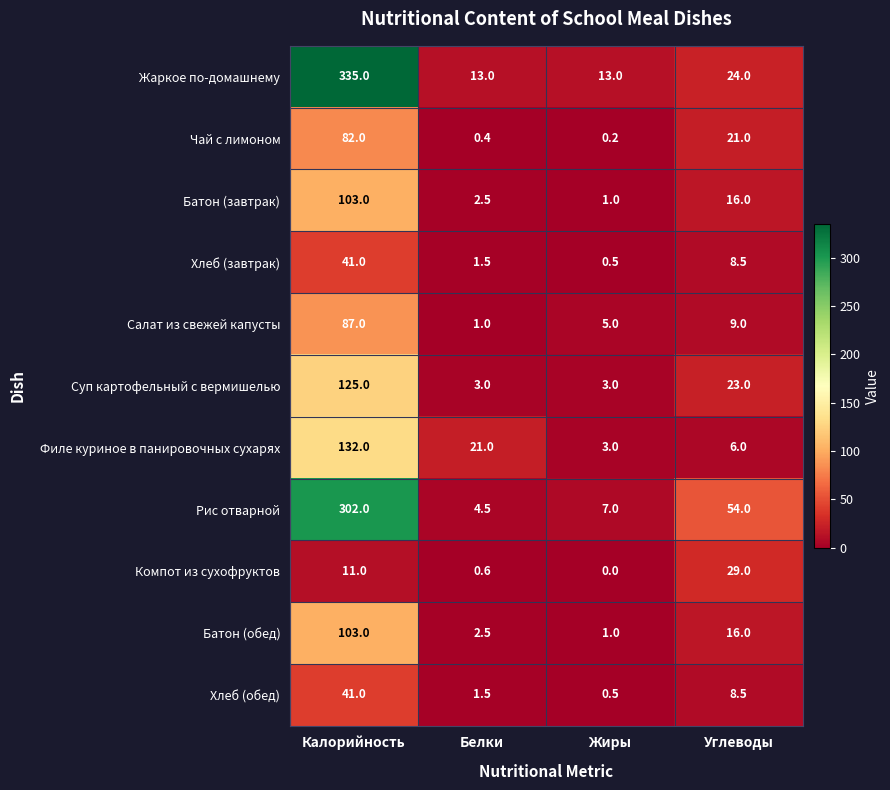

Which series has the largest total across all categories?

Жаркое по-домашнему